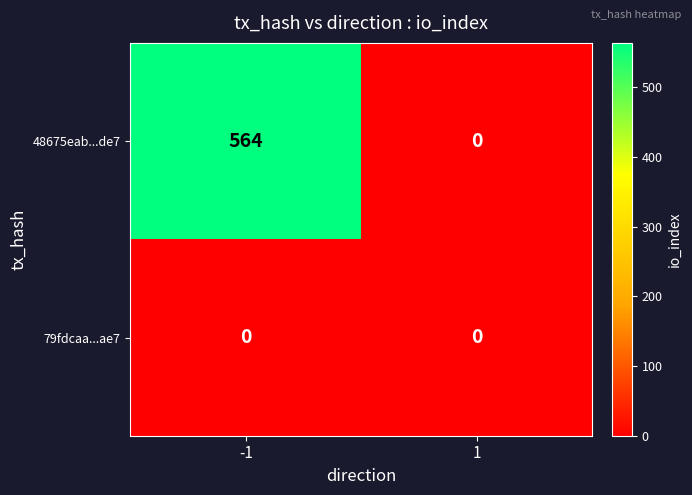

At which category is the sum across all series the highest?

-1